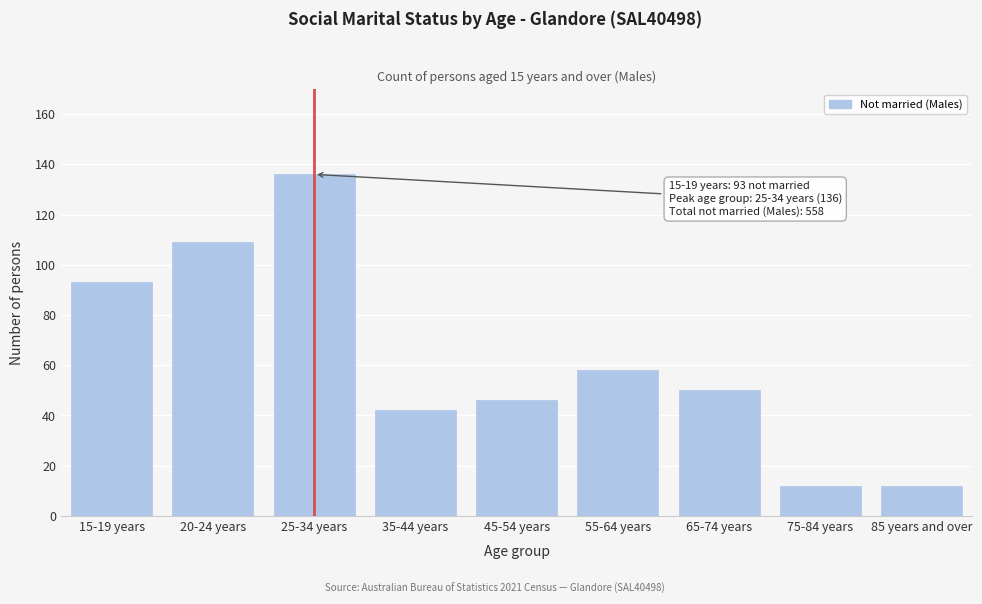

Reading left to right, transcribe all the data shown in this chart.

93	109	136	42	46	58	50	12	12